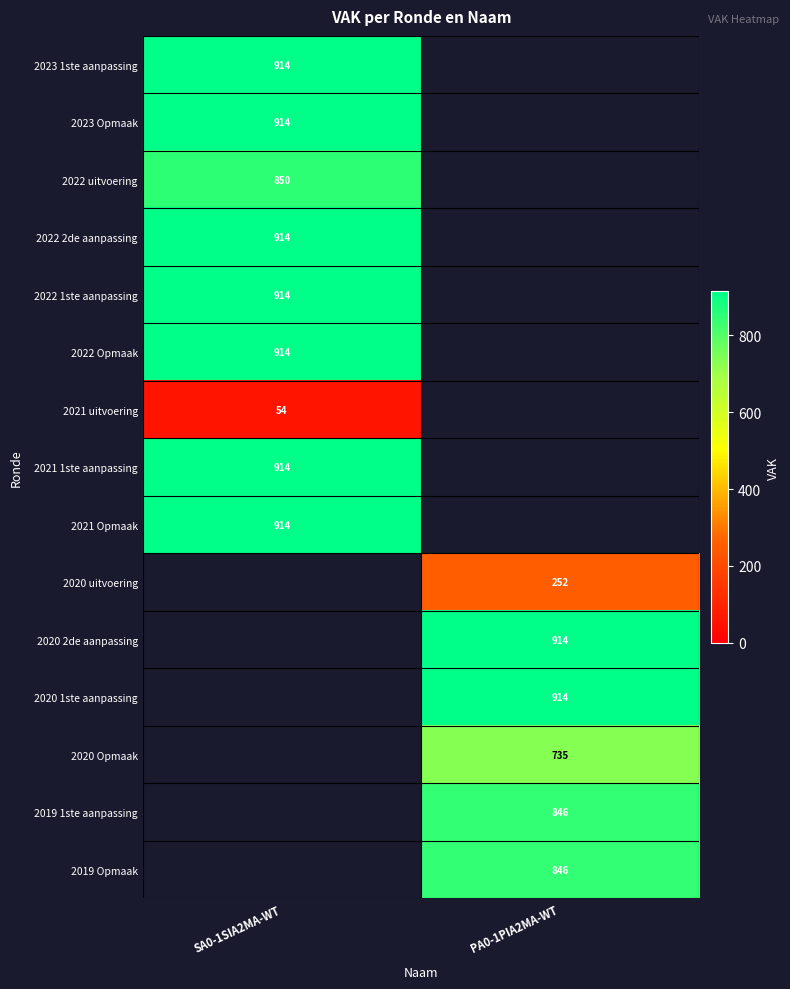

The 2022 2de aanpassing series shows 914 at SA0-1SIA2MA-WT. True or false?

True